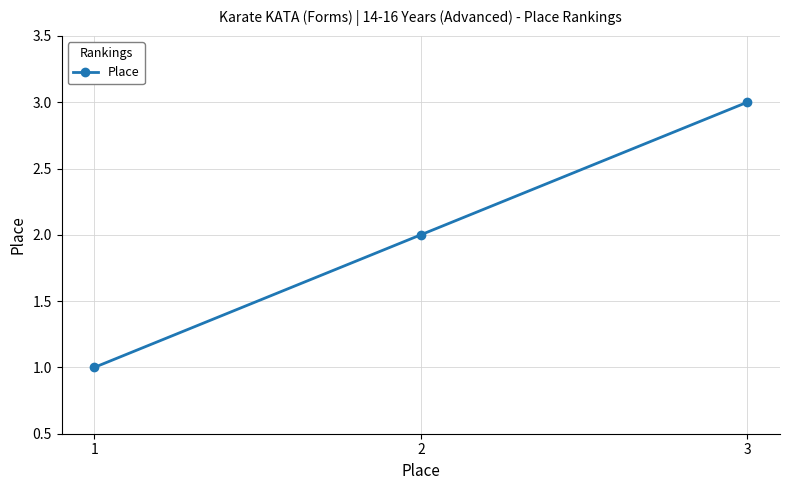

What is the change in value from 1 to 3?

+2